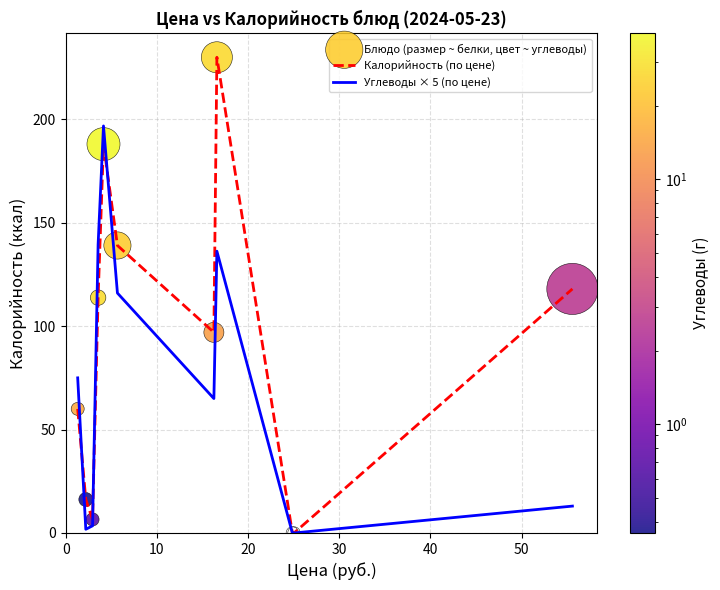

Which series has the largest total across all categories?

Калорийность (по цене)